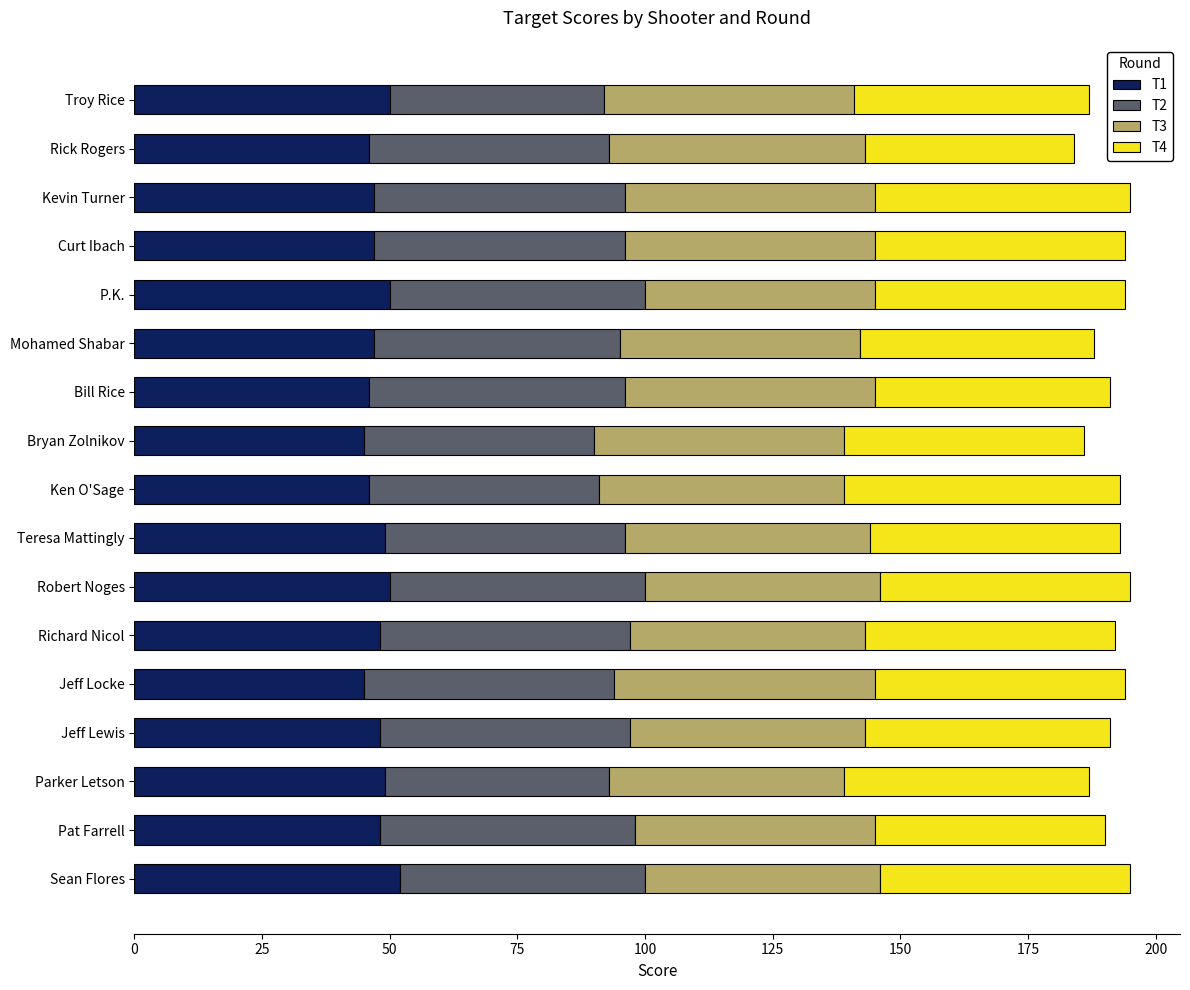

What is the highest value of the T1 series?

52